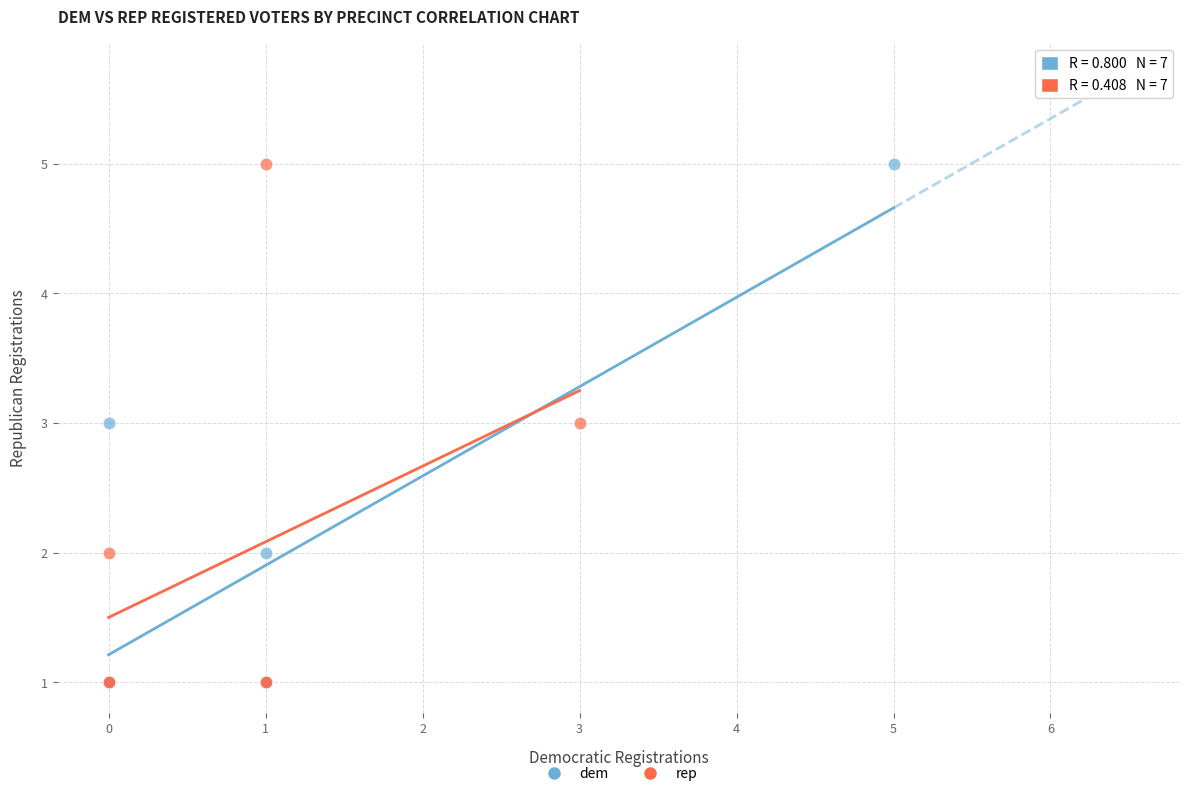

What are all the series names shown in the legend?

dem, rep